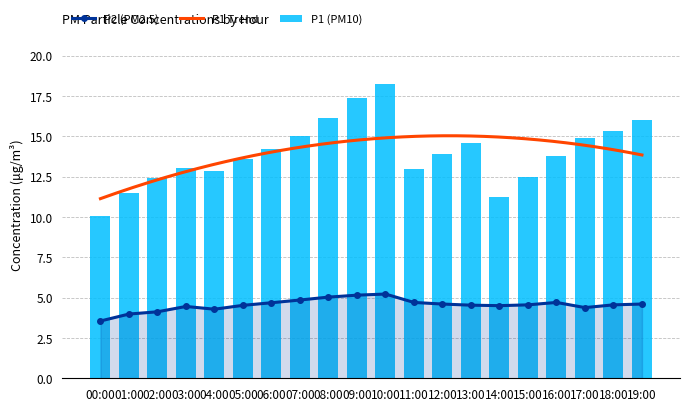

What is the spread (max minus min) of values at 10:00?

13.0